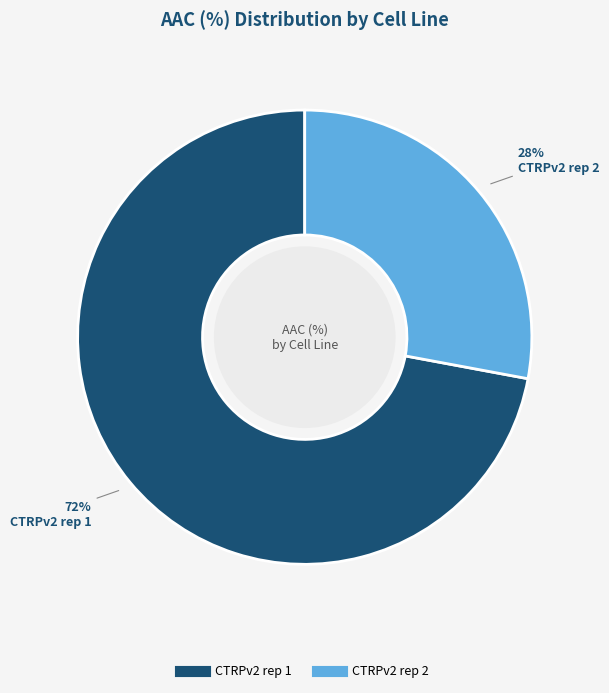

Which slice represents more than half of the pie?

CTRPv2 rep 1